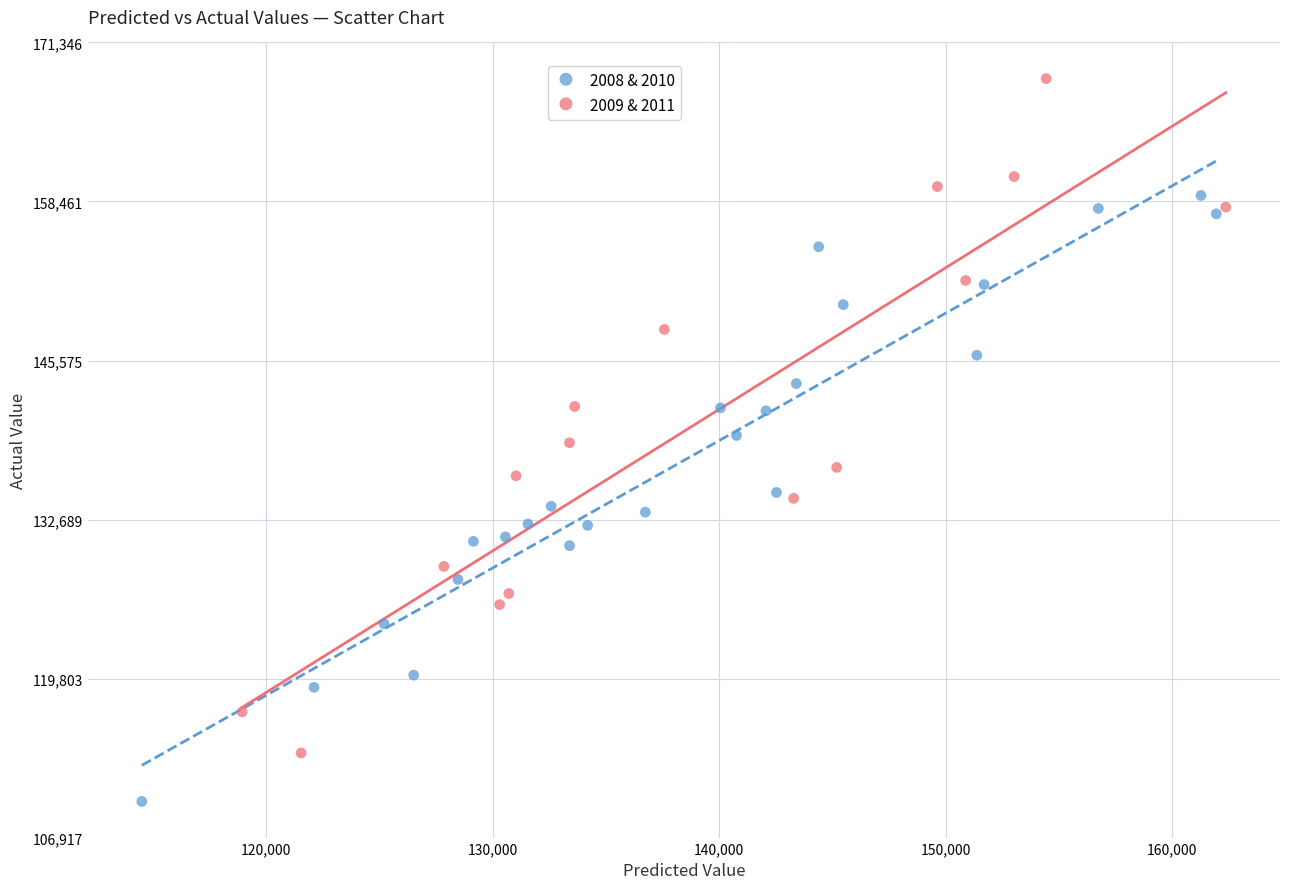

Which series has the largest Y range (max minus min)?

2009 & 2011